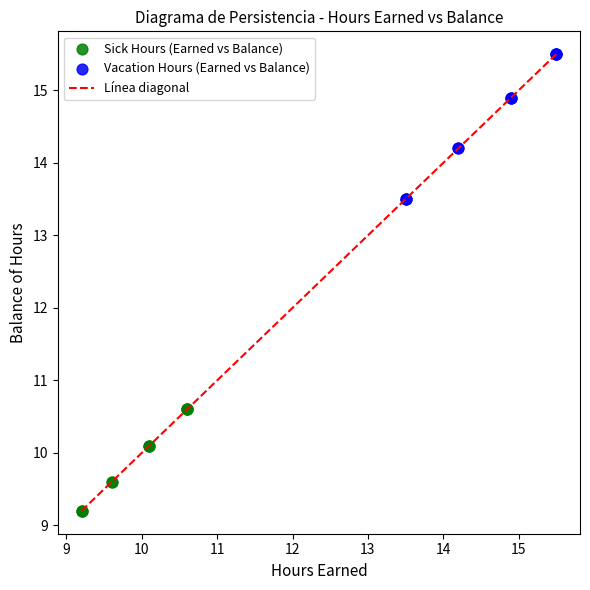

Which series has the widest spread of Y values?

Vacation Hours (Earned vs Balance)